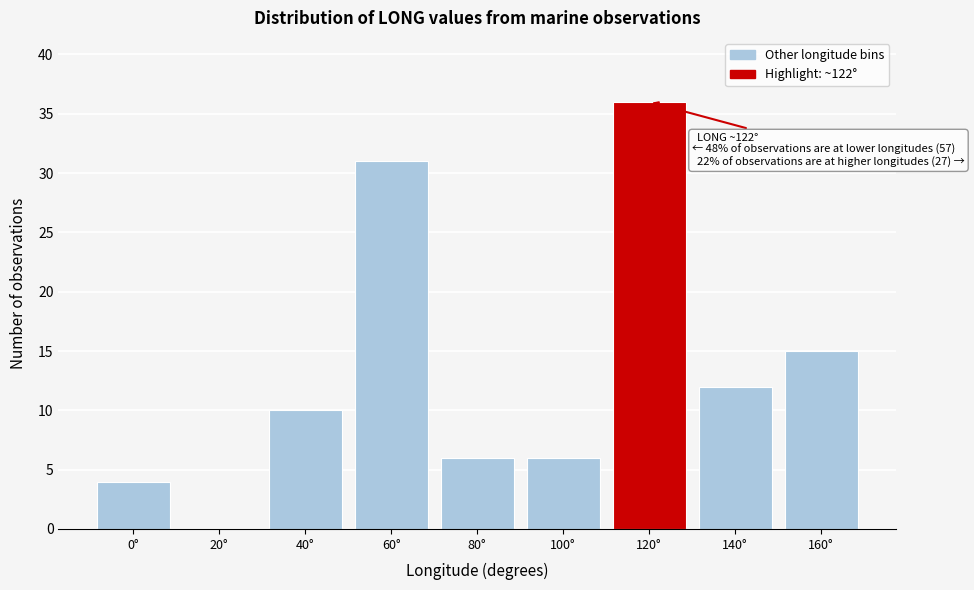

Reading right to left, list all the values displayed in this chart.

160°=15	140°=12	120°=36	100°=6	80°=6	60°=31	40°=10	20°=0	0°=4